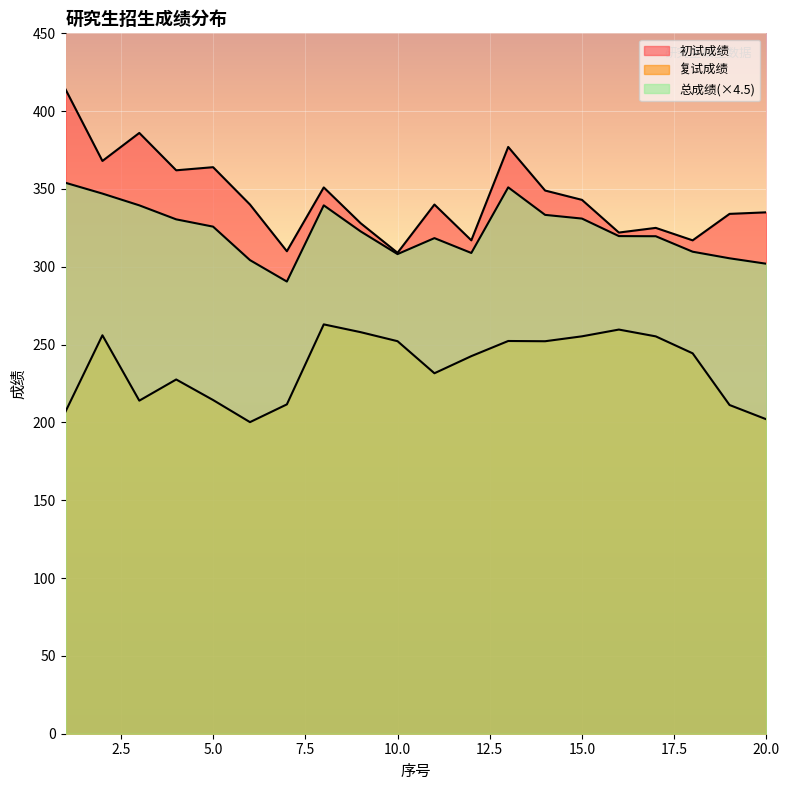

True or false: 复试成绩 has a value of 211.6 at 7.

True